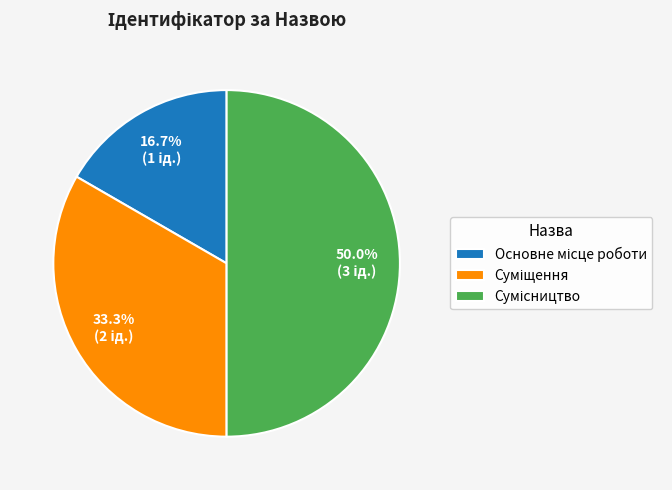

Is the sum of Суміщення and Основне місце роботи greater than half?

No